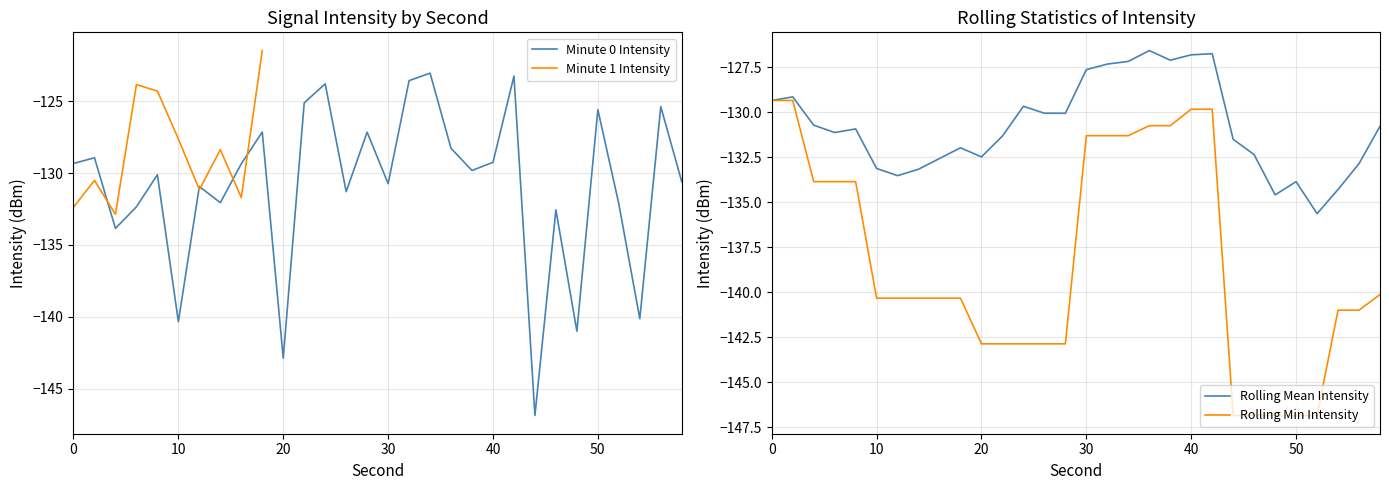

What is the average value of the Rolling Avg Intensity (dBm) series?

-130.5